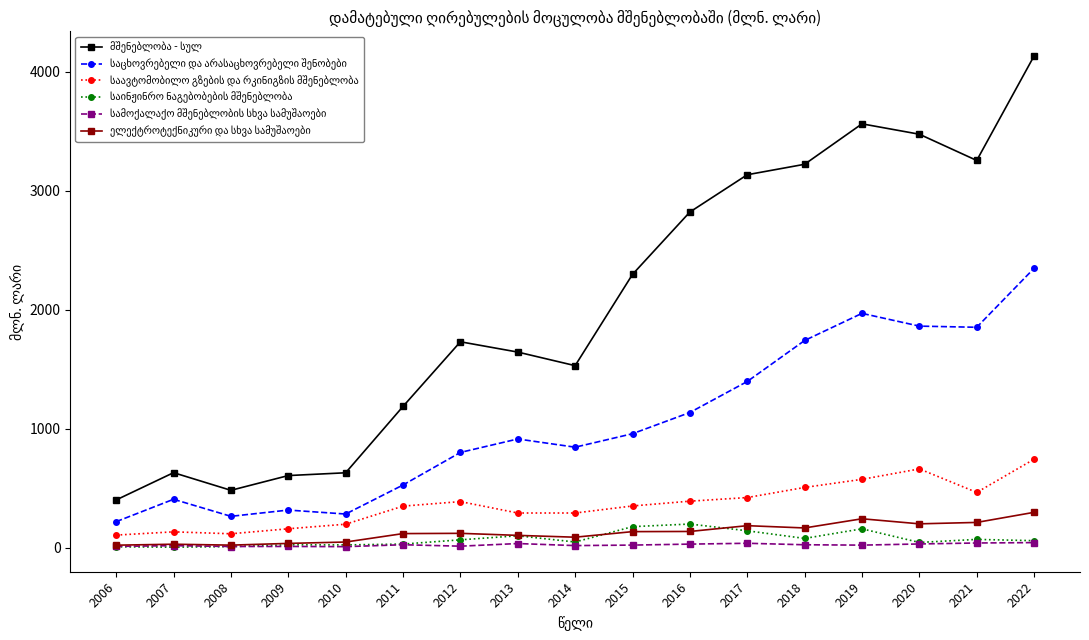

Does the chart display data point markers on the line(s)?

Yes